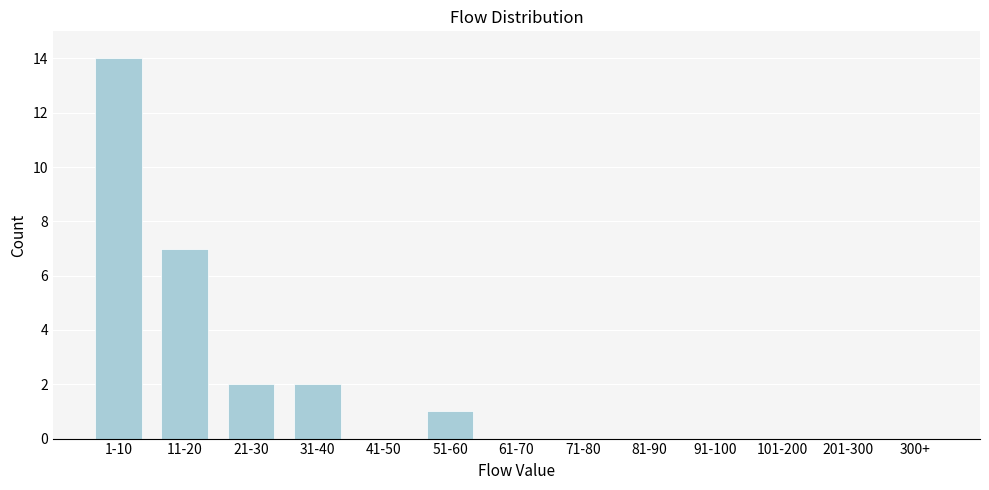

Reading right to left, list all the values displayed in this chart.

300+=0	201-300=0	101-200=0	91-100=0	81-90=0	71-80=0	61-70=0	51-60=1	41-50=0	31-40=2	21-30=2	11-20=7	1-10=14